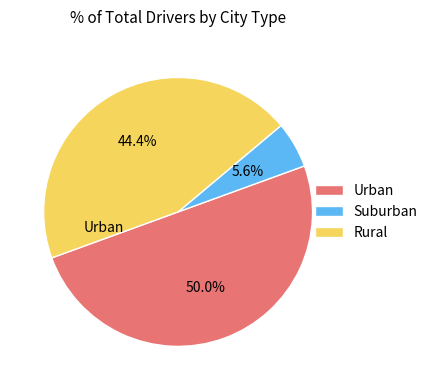

Between Rural and Urban, which is larger?

Urban